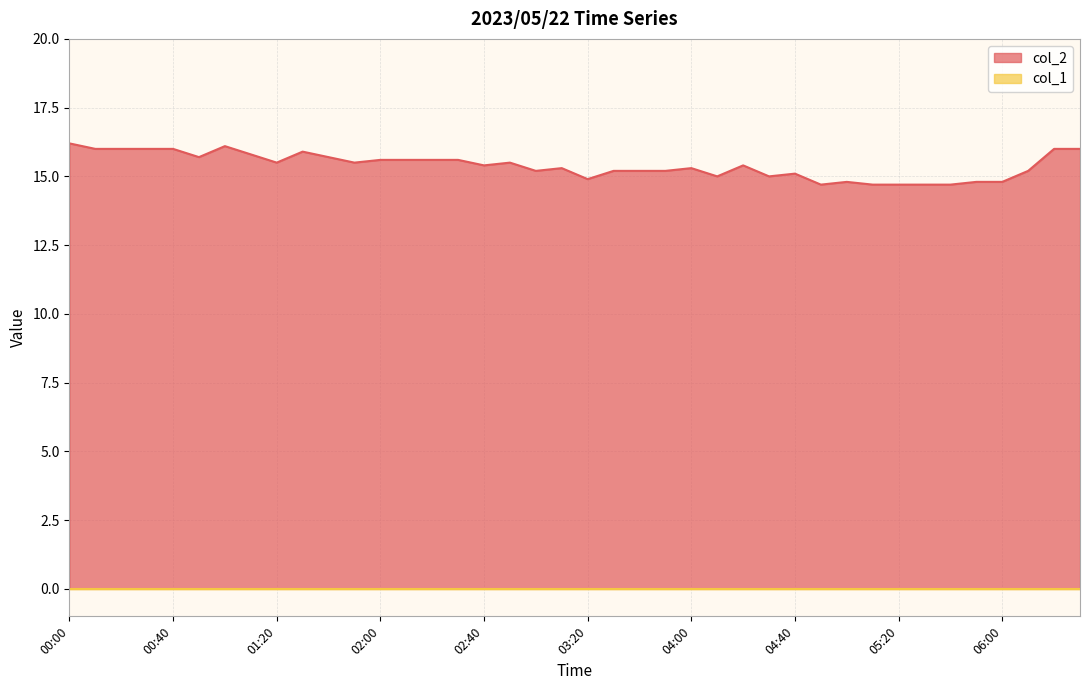

List the labels in order of value, largest first.

00:00, 01:00, 00:10, 00:20, 00:30, 00:40, 06:20, 06:30, 01:30, 01:10, 00:50, 01:40, 02:00, 02:10, 02:20, 02:30, 01:20, 01:50, 02:50, 02:40, 04:20, 03:10, 04:00, 03:00, 03:30, 03:40, 03:50, 06:10, 04:40, 04:10, 04:30, 03:20, 05:00, 05:50, 06:00, 04:50, 05:10, 05:20, 05:30, 05:40